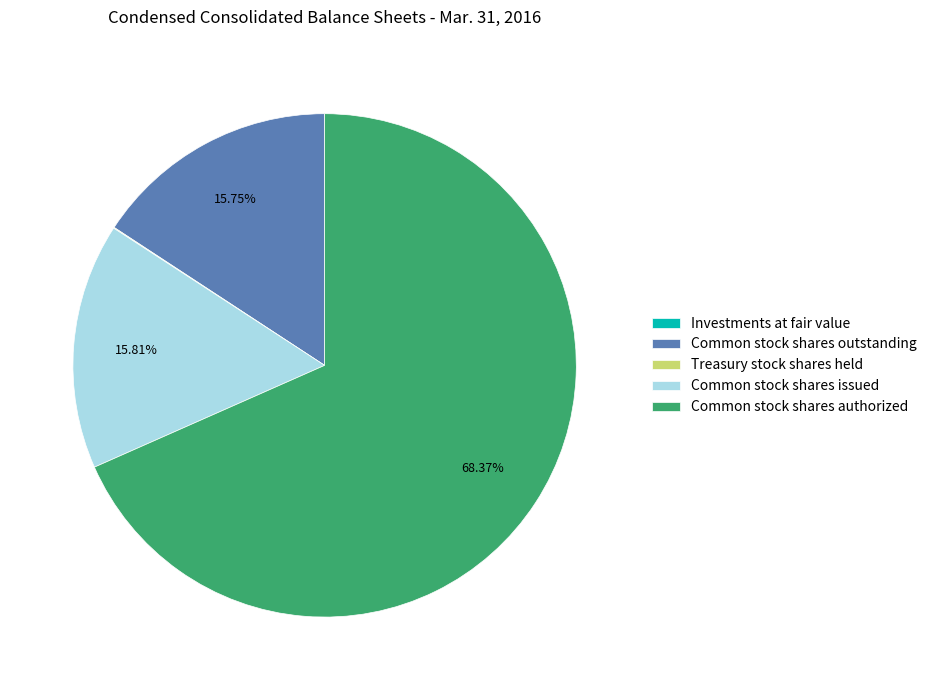

Is the sum of Common stock shares issued and Common stock shares outstanding greater than half?

No